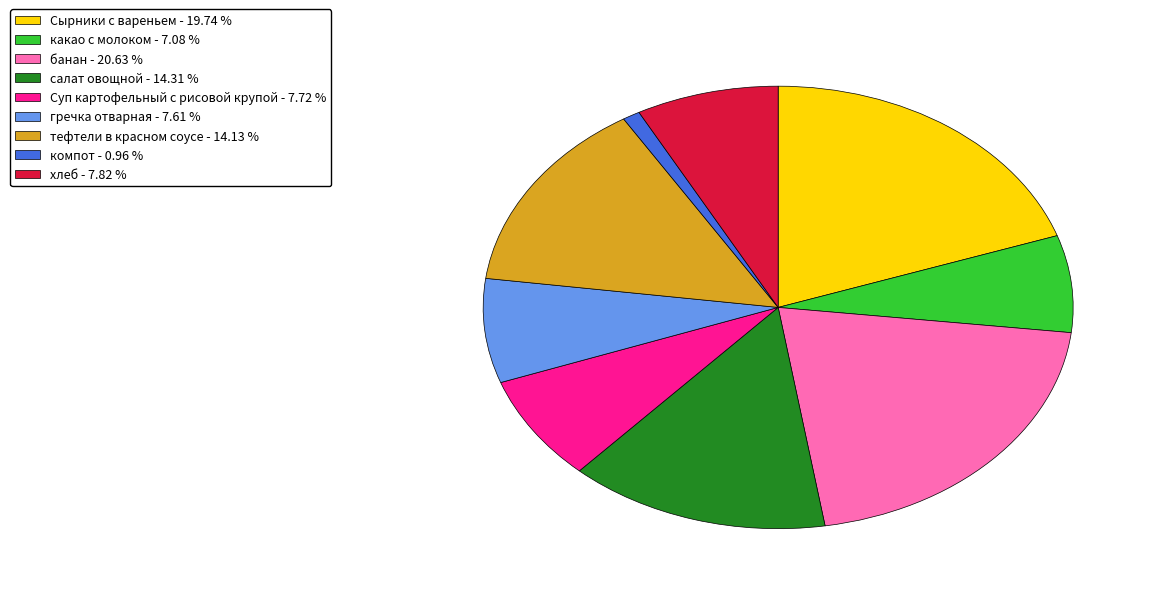

Does any single category account for the majority?

No